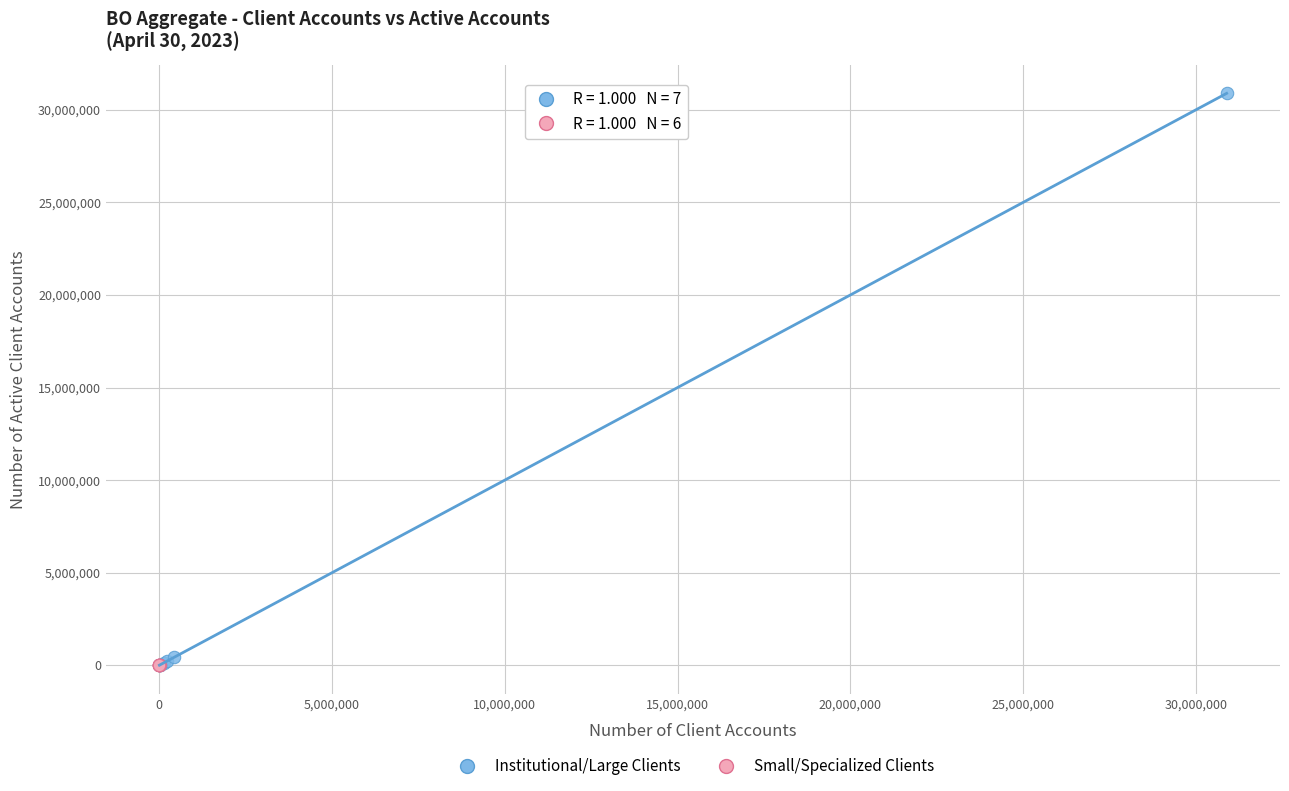

Which series has the widest spread of Y values?

Institutional/Large Clients